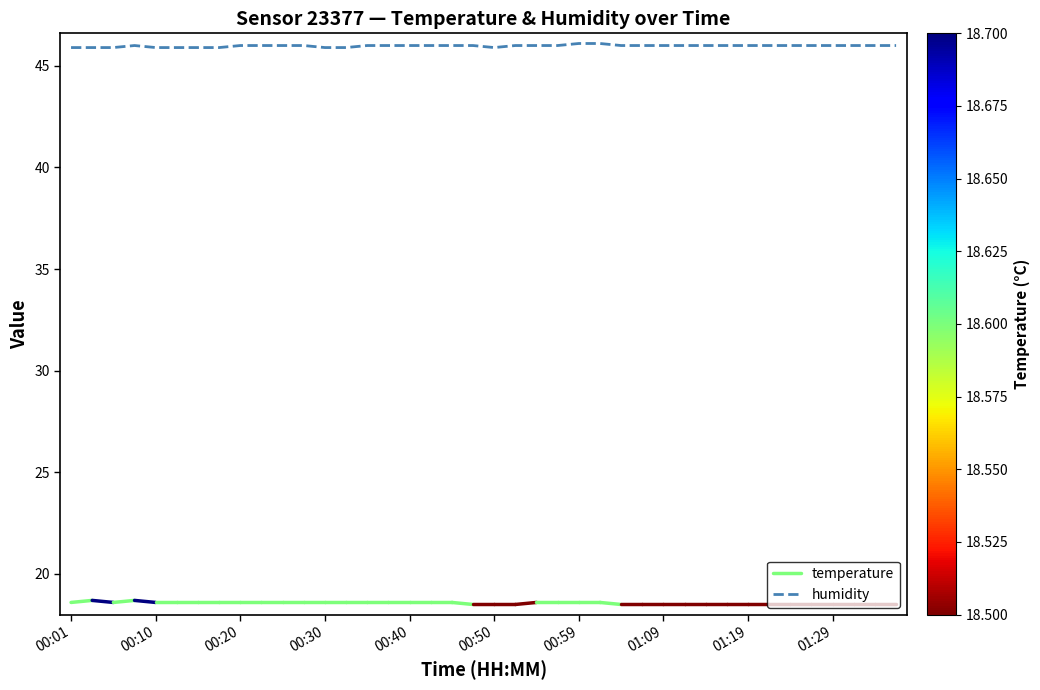

Where is the data nearest to the value 46?

00:08